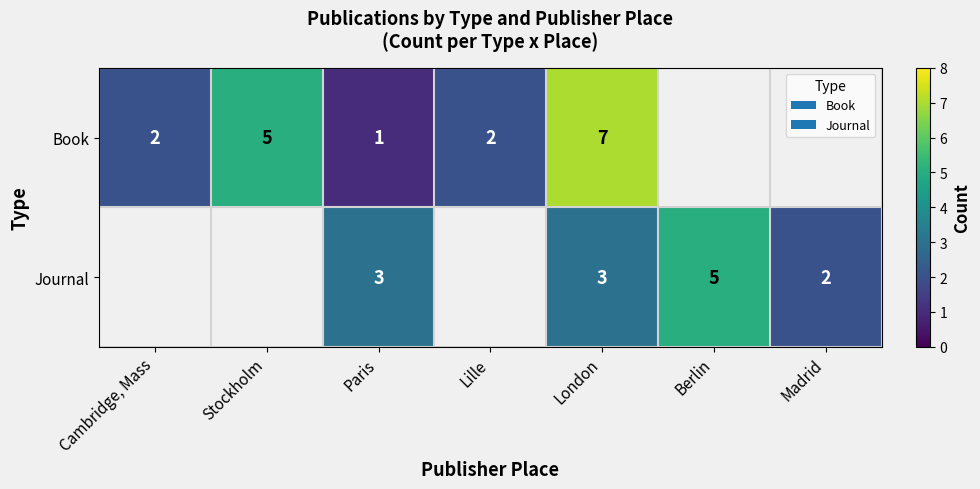

True or false: Journal has a value of 1 at London.

False